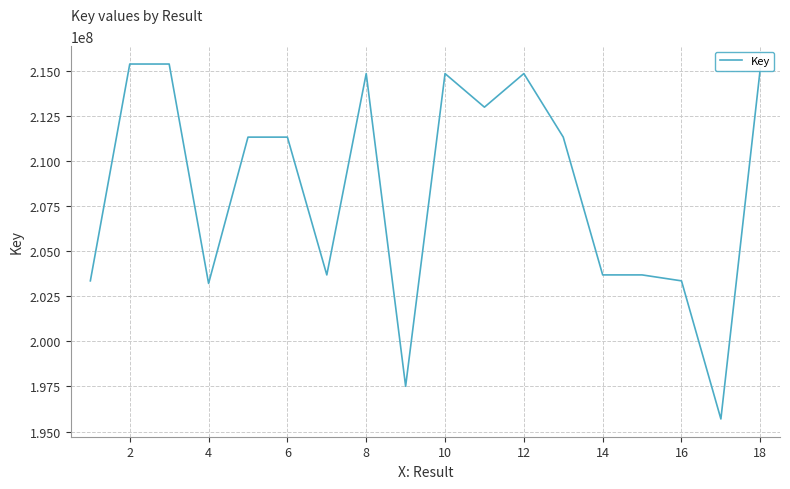

What is the greatest value displayed?

215379807